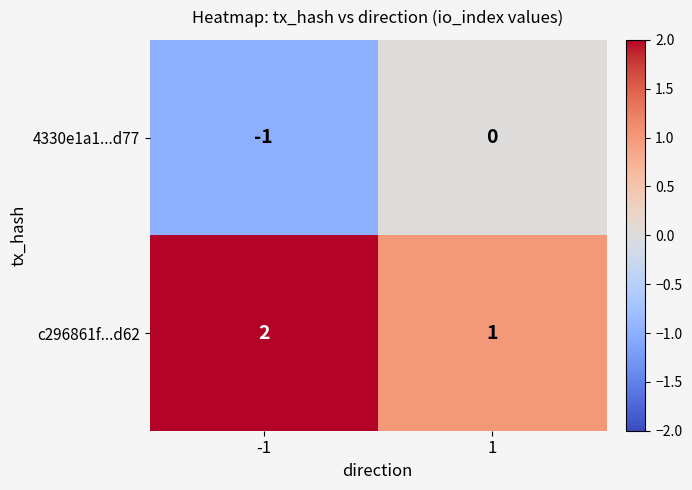

Which series has the largest total across all categories?

c296861f...d62